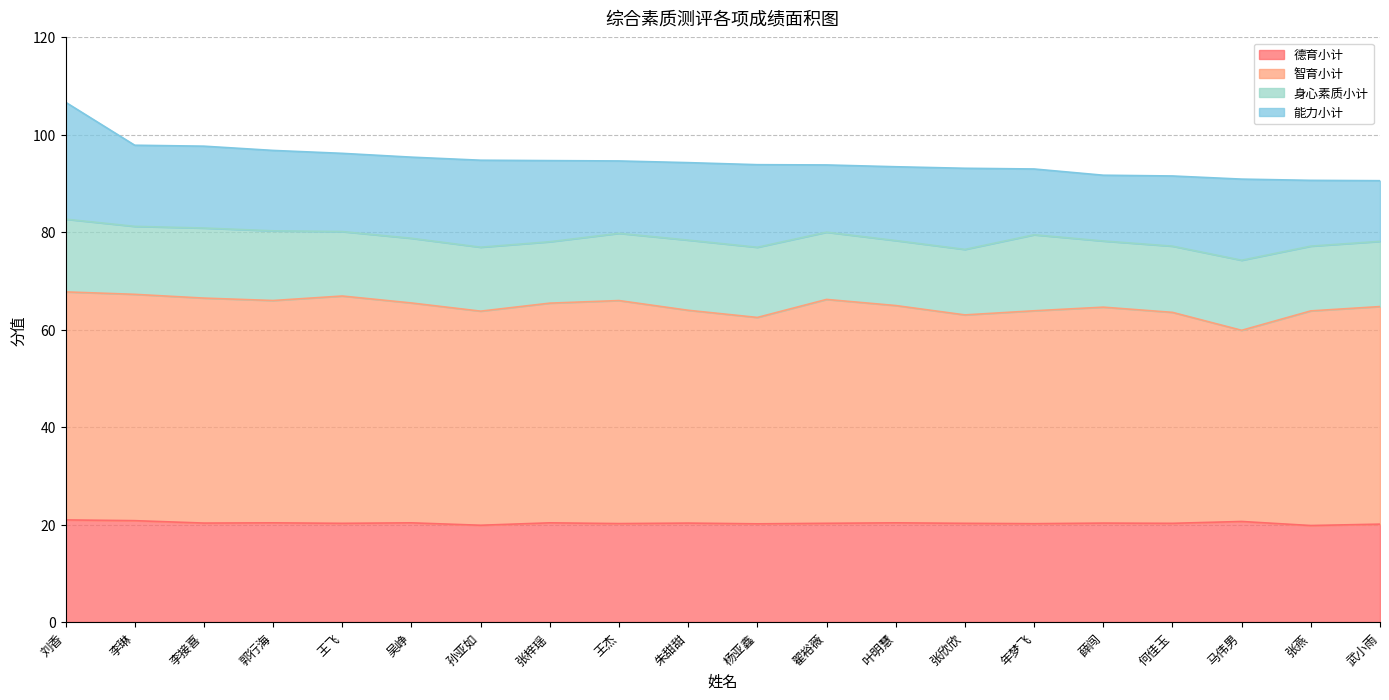

Is it true that 德育小计 equals 12.3 at 王飞?

False